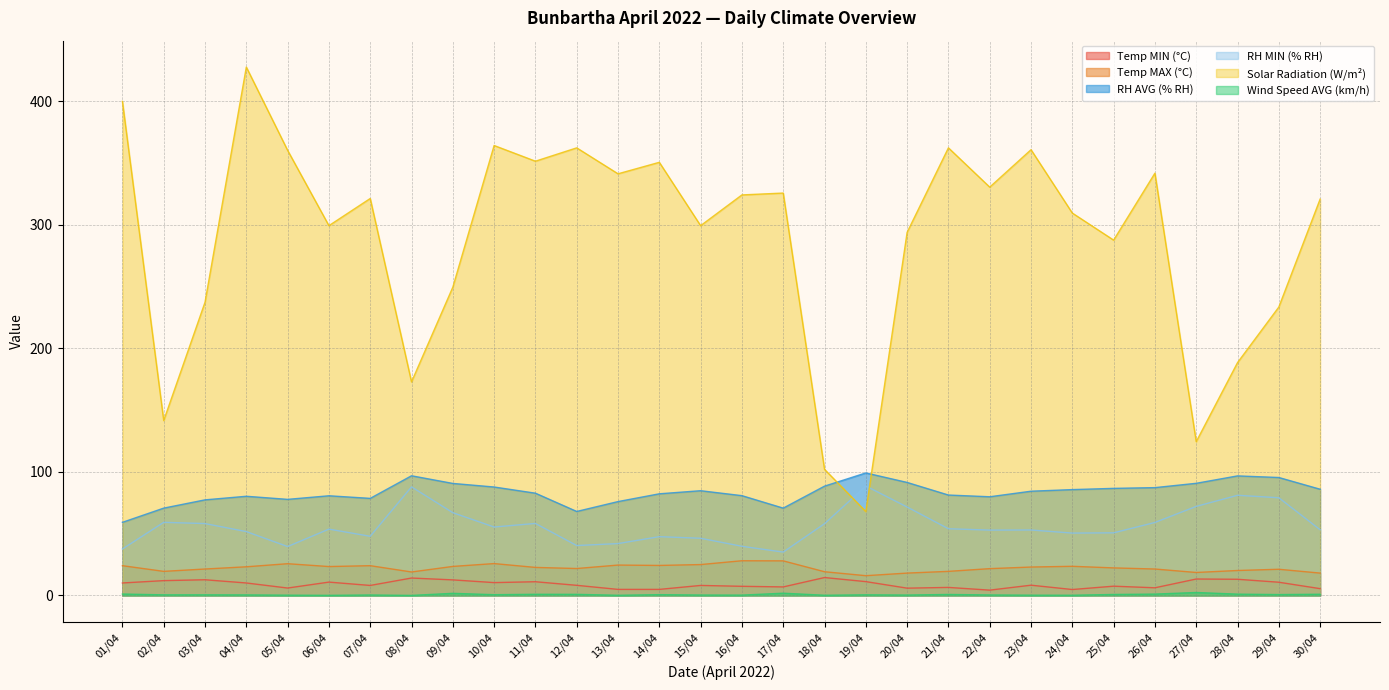

What value does the Temp MIN (°C) series have at 18/04?

14.5